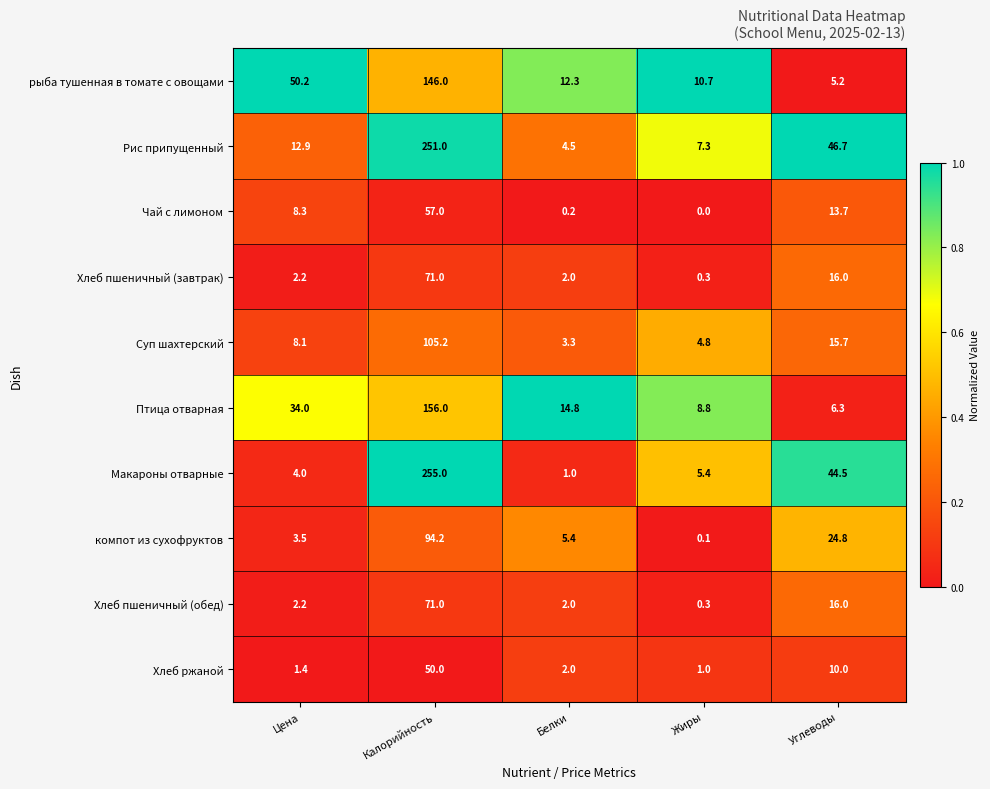

List the labels in order of Хлеб пшеничный (завтрак) value, smallest first.

Жиры, Белки, Цена, Углеводы, Калорийность